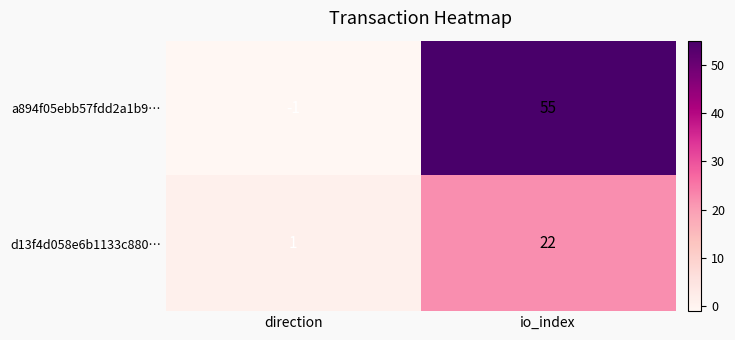

Which series has the widest spread of values?

a894f05ebb57fdd2a1b9…